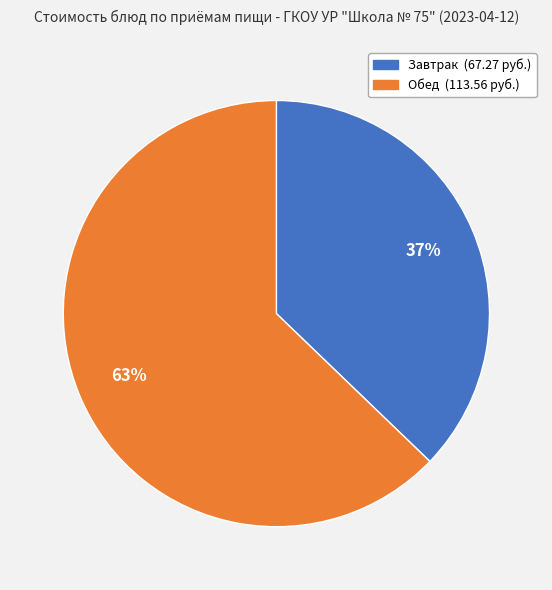

To the nearest percent, what is the average slice percentage?

50%